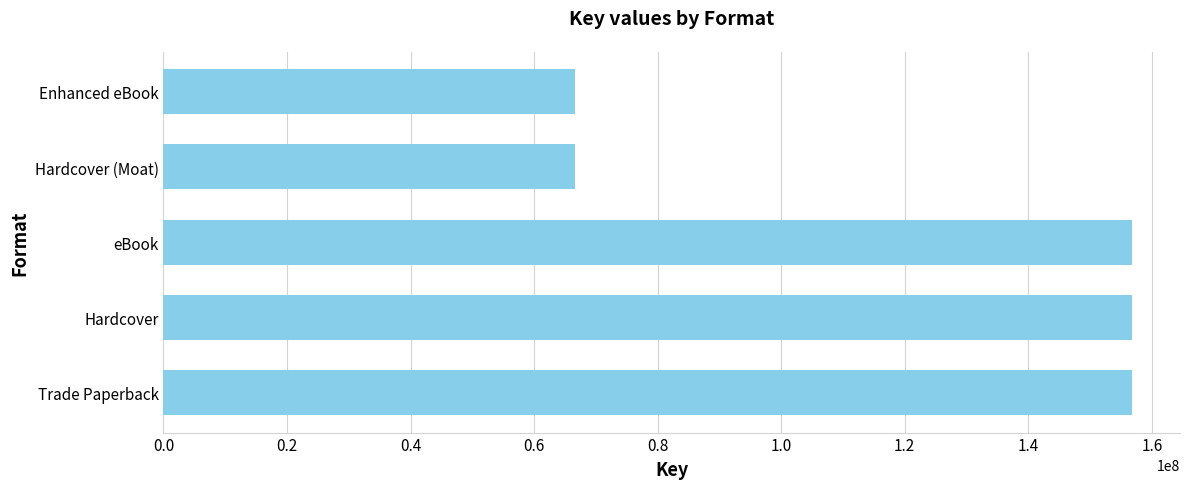

Between Hardcover and Enhanced eBook, which is larger?

Hardcover